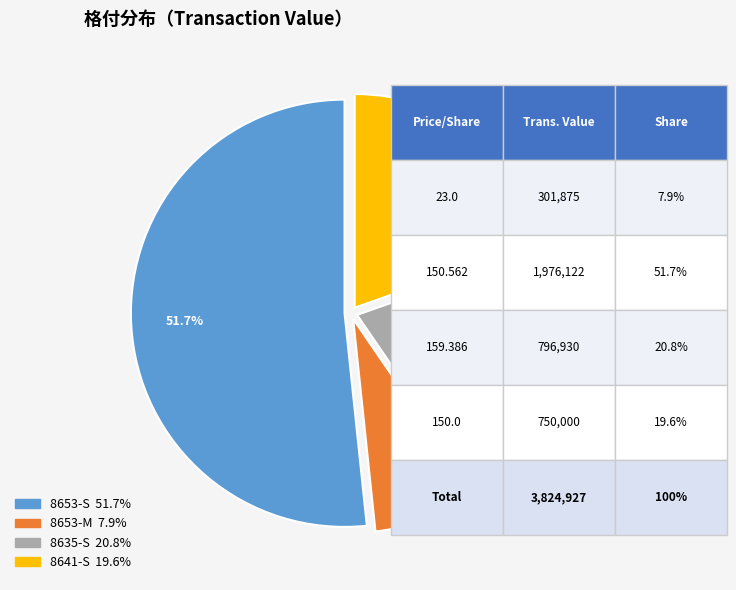

Is there any slice that represents more than half of the pie?

Yes